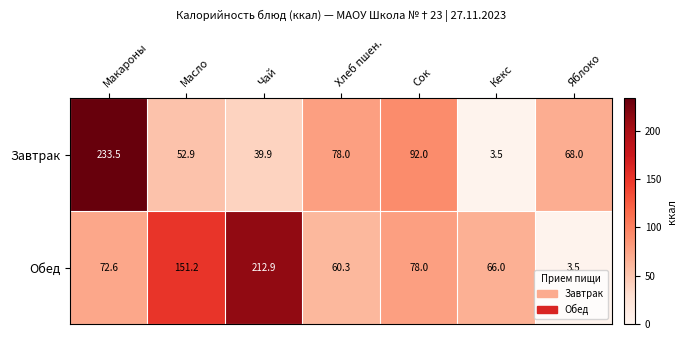

Reading left to right, transcribe all the data shown in this chart.

Завтрак: 233.5	52.9	39.9	78.0	92.0	3.5	68.0
Обед: 72.6	151.2	212.9	60.3	78.0	66.0	3.5